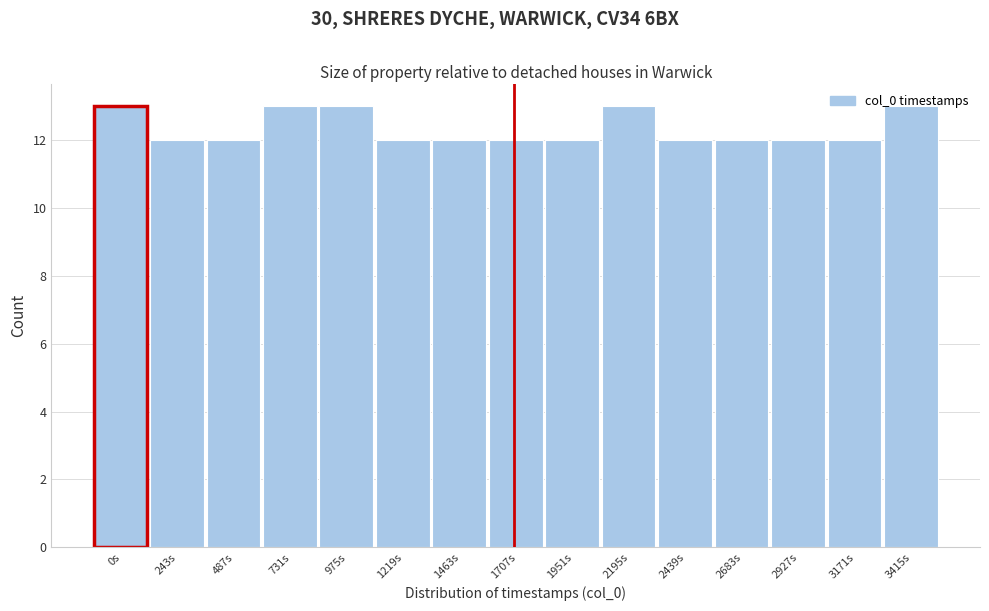

What is the label of the 7th bar from the right?

1951s